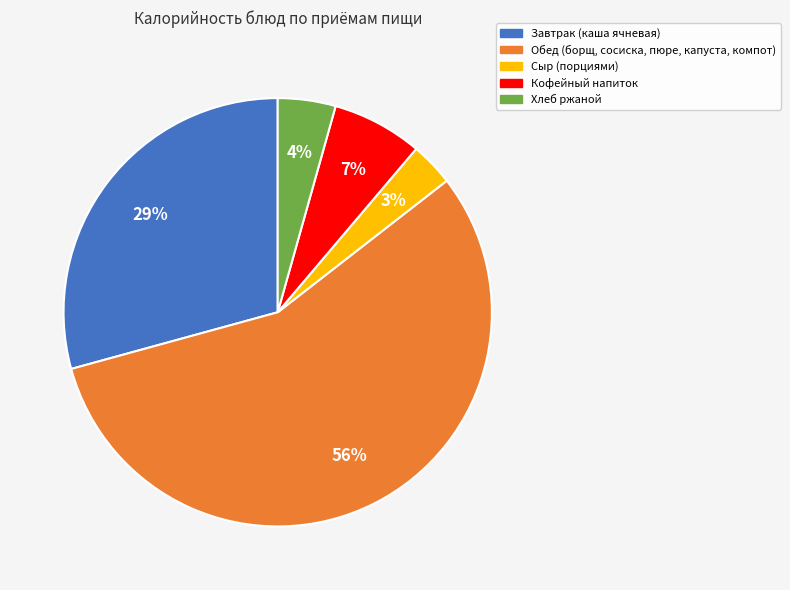

Between Завтрак (каша ячневая) and Сыр (порциями), which is larger?

Завтрак (каша ячневая)